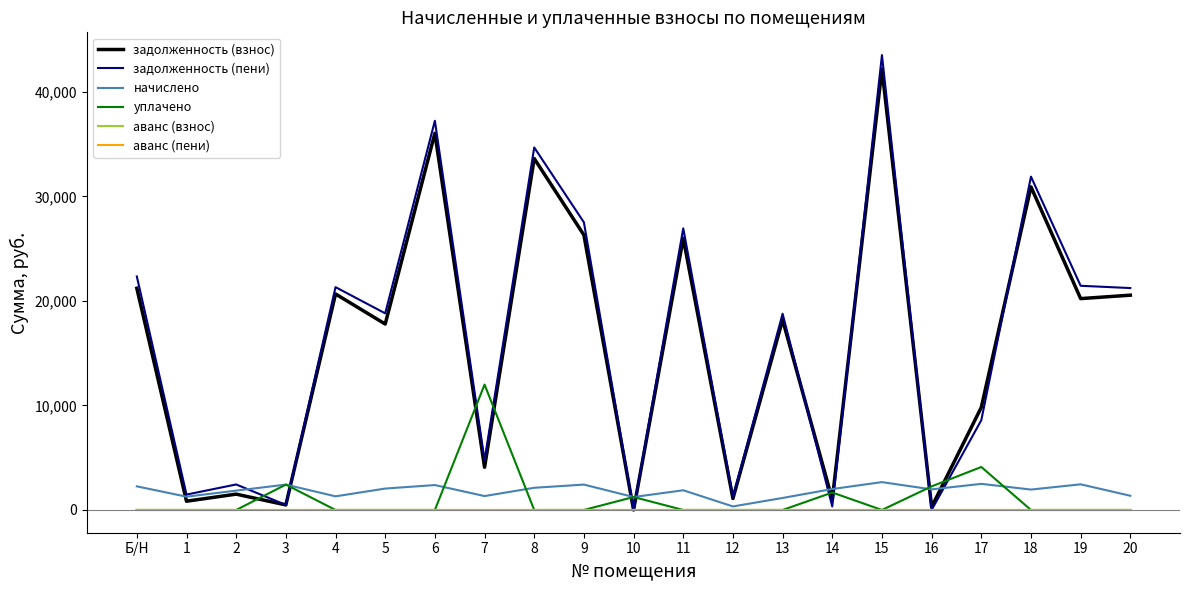

True or false: аванс (пени) has a value of 0.0 at 6.

True